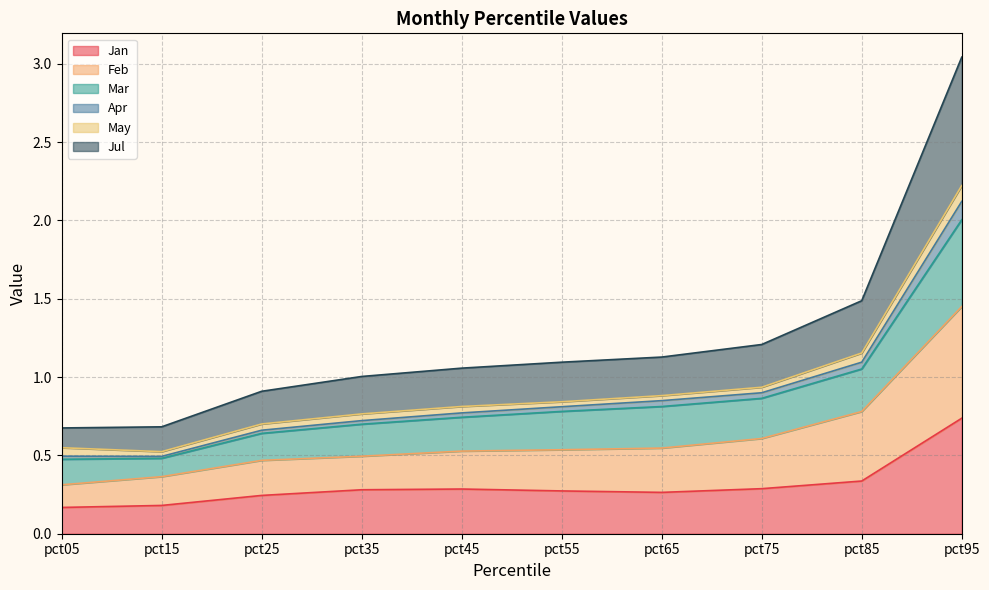

What is the value of the Jan point at the 5th from the left?

0.3